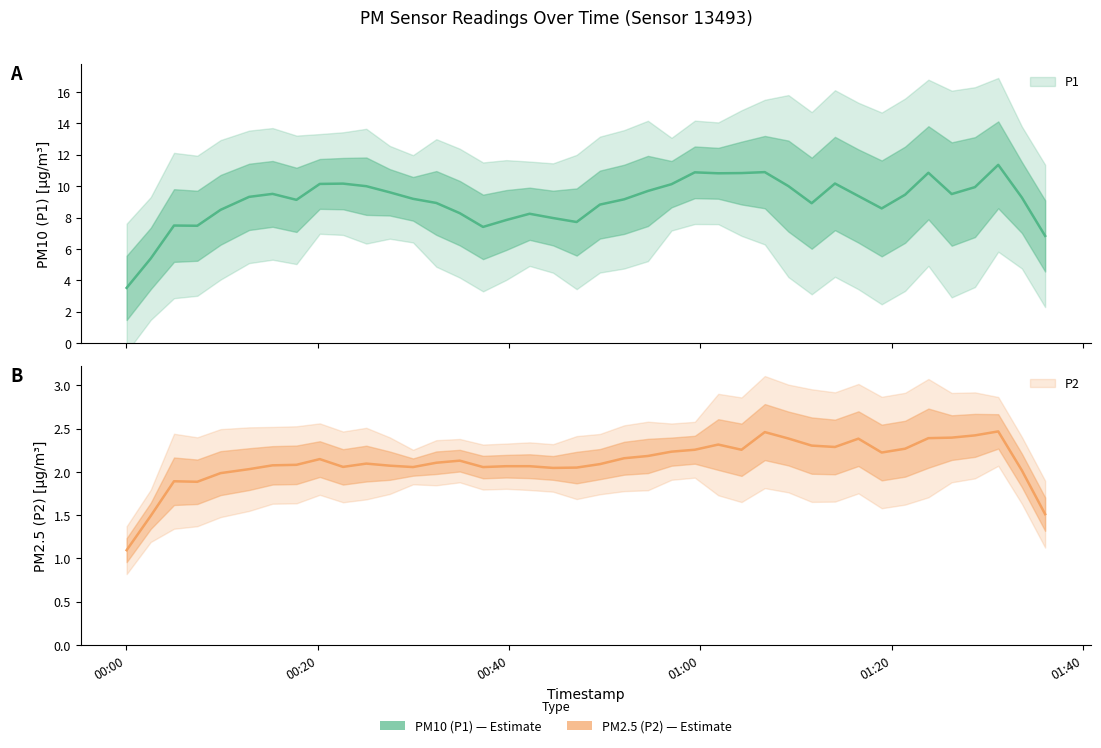

What is the value of the P2 point at the 35th from the left?

2.3